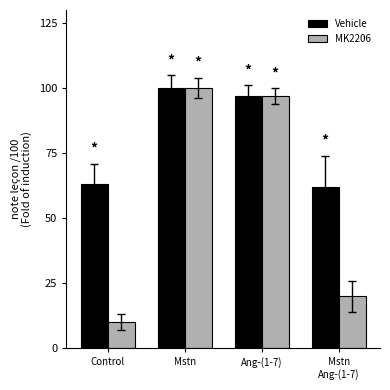

How many data points in MK2206 are less than 97?

2